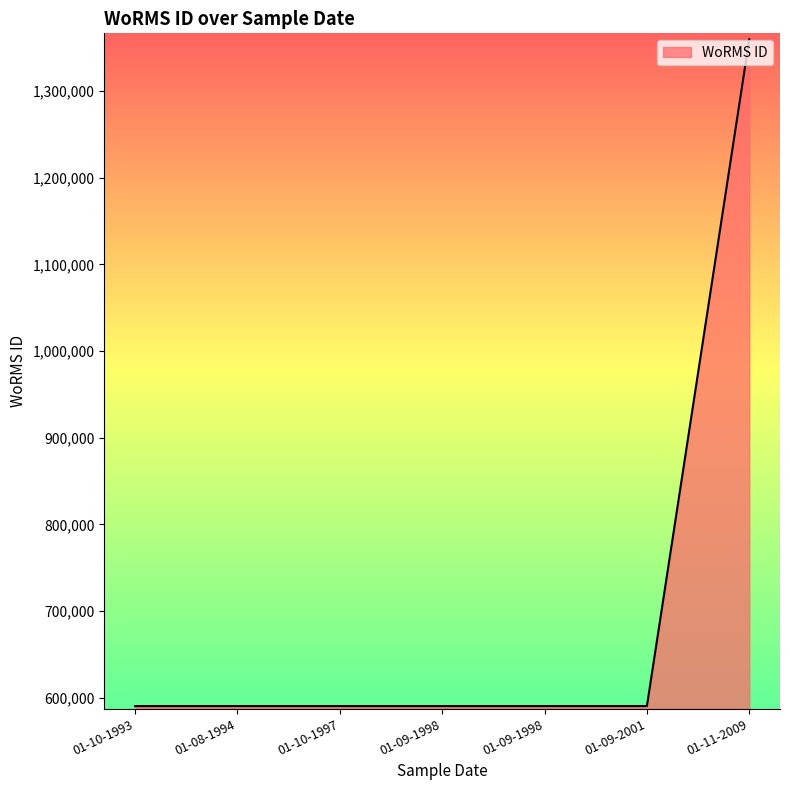

Which has a higher value, 01-09-1998 or 01-10-1997?

01-09-1998